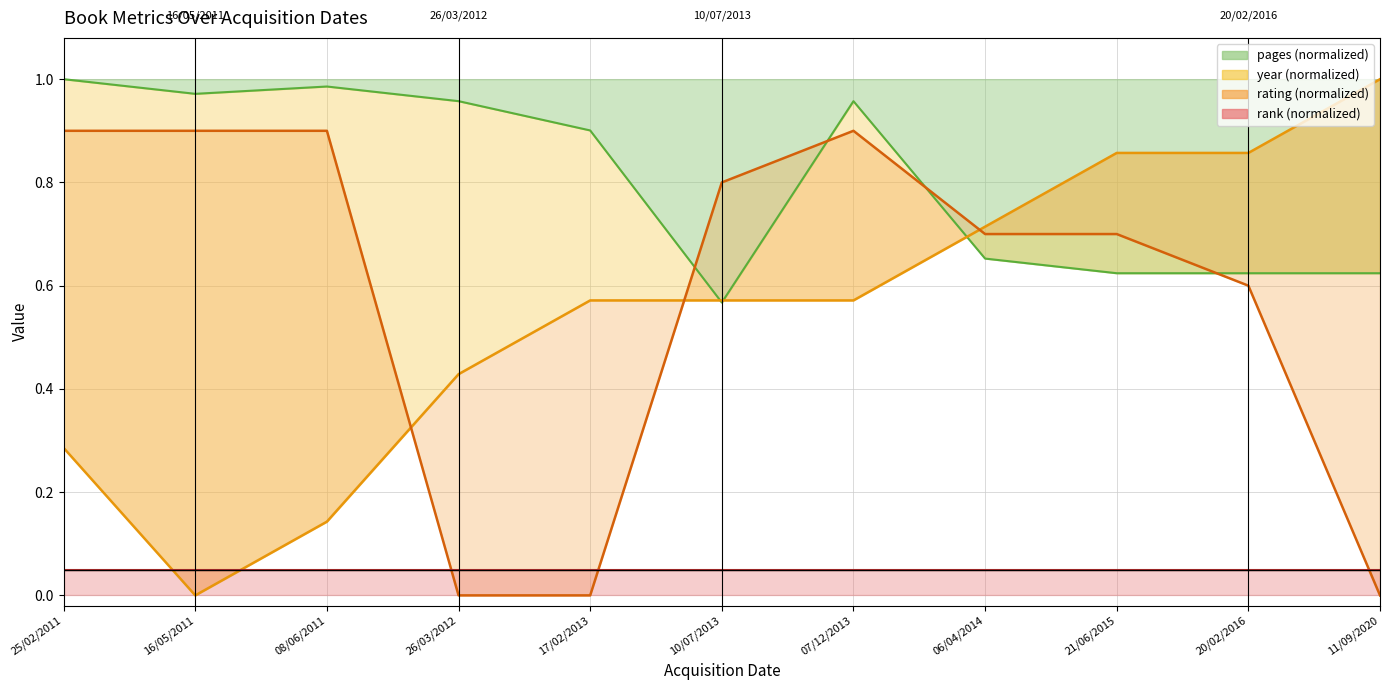

After their last crossing, which series has the higher values: pages or year?

year